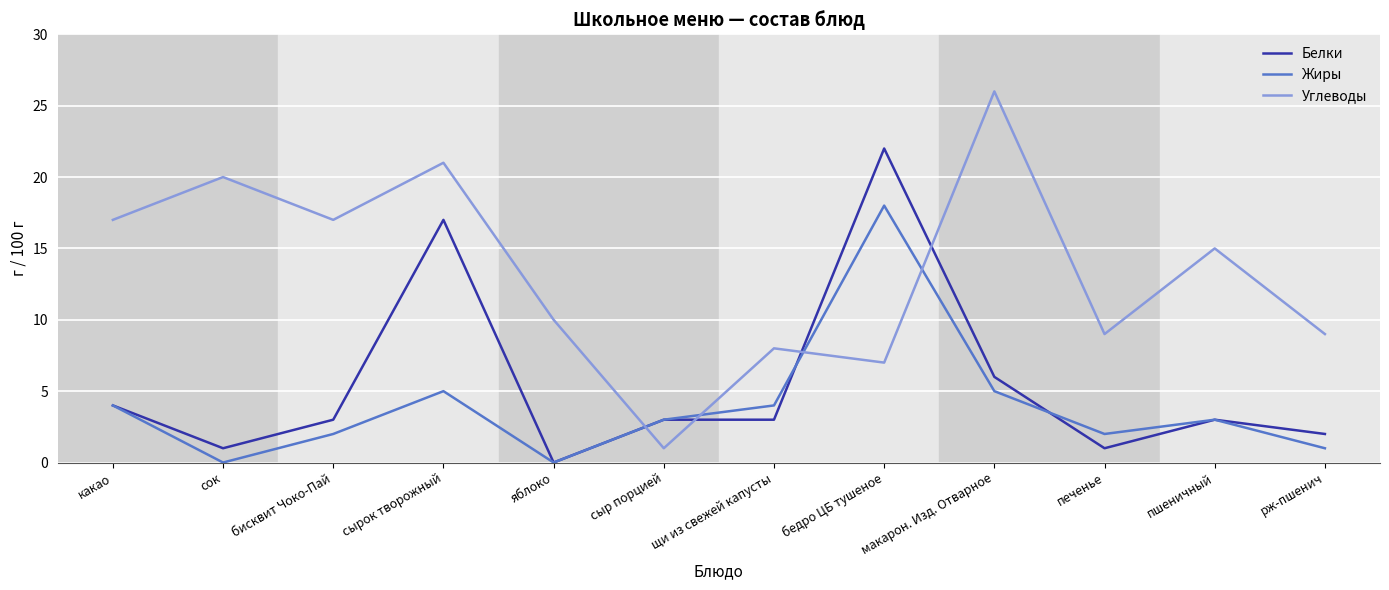

How many interior local valleys does the Углеводы series have?

4